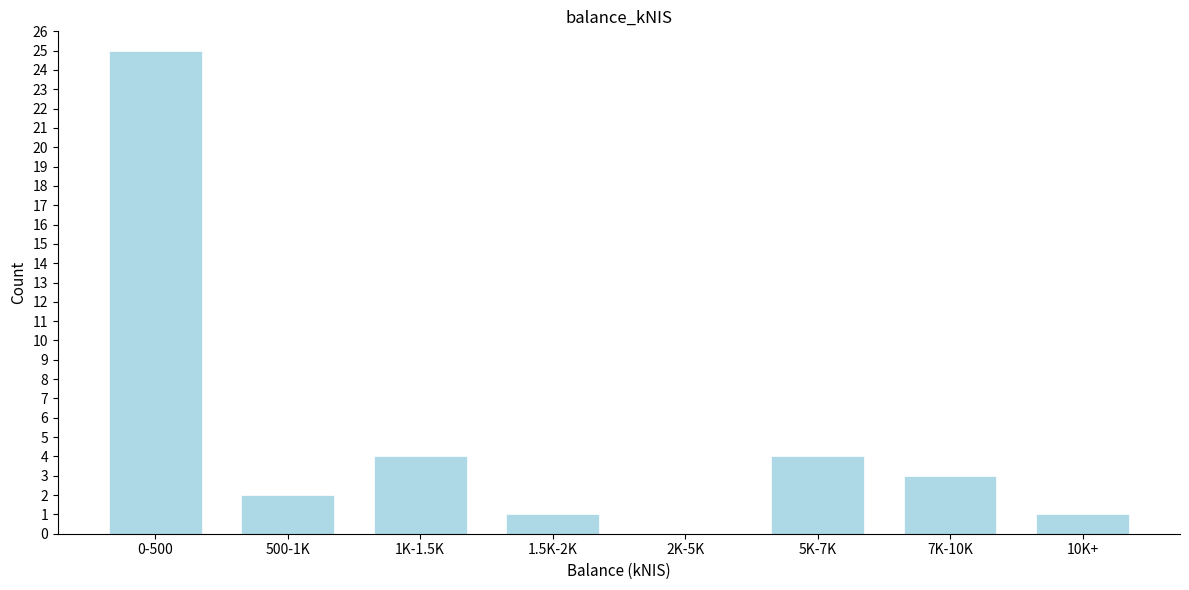

Reading left to right, extract all data points from this chart.

0-500=25	500-1K=2	1K-1.5K=4	1.5K-2K=1	2K-5K=0	5K-7K=4	7K-10K=3	10K+=1